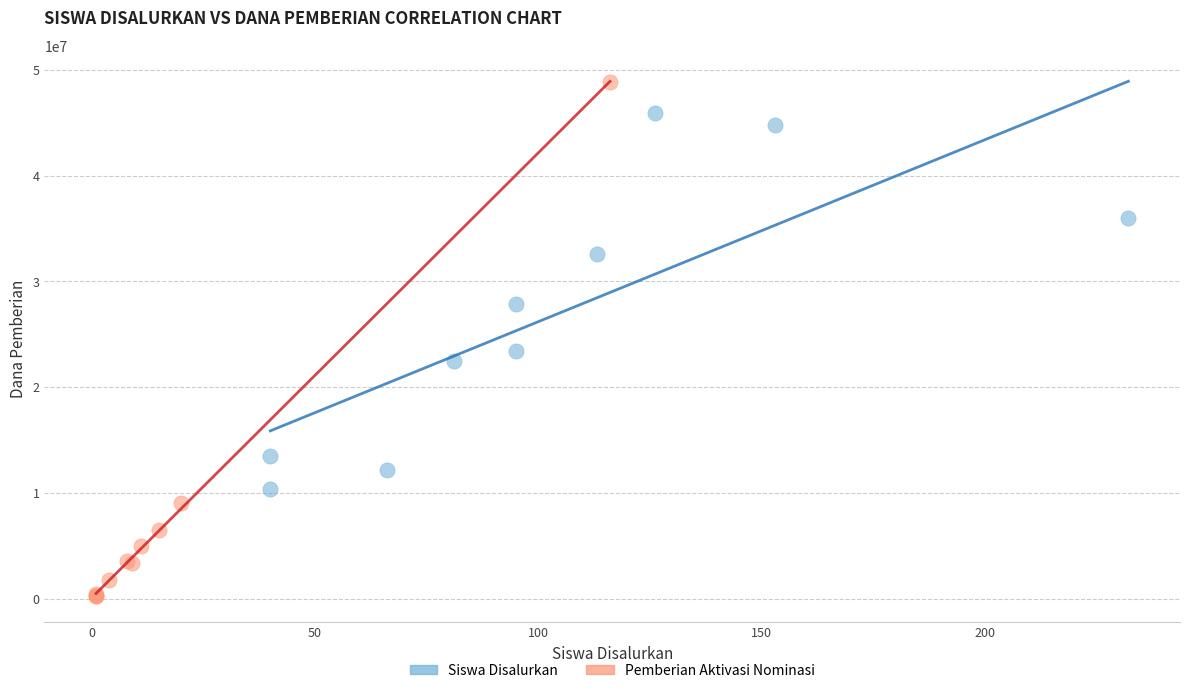

Which series has the largest Y range (max minus min)?

Pemberian Aktivasi Nominasi